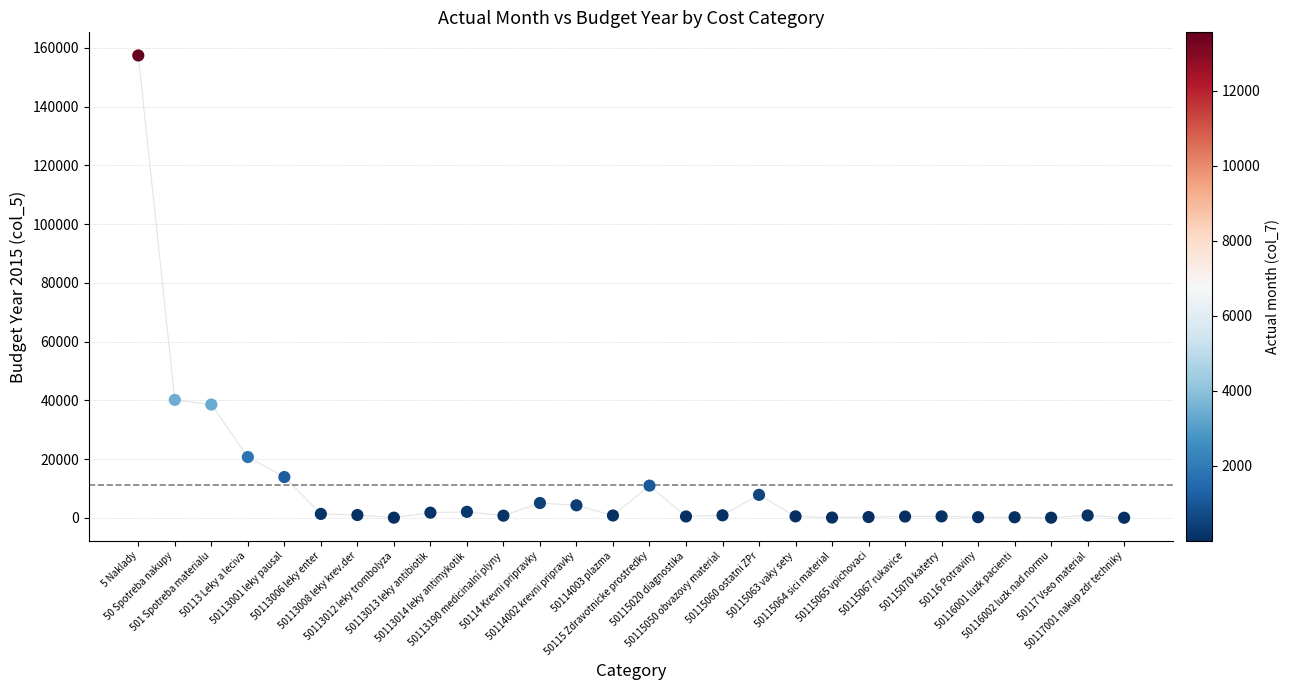

What is the range of Y values (max minus min)?

157428.9